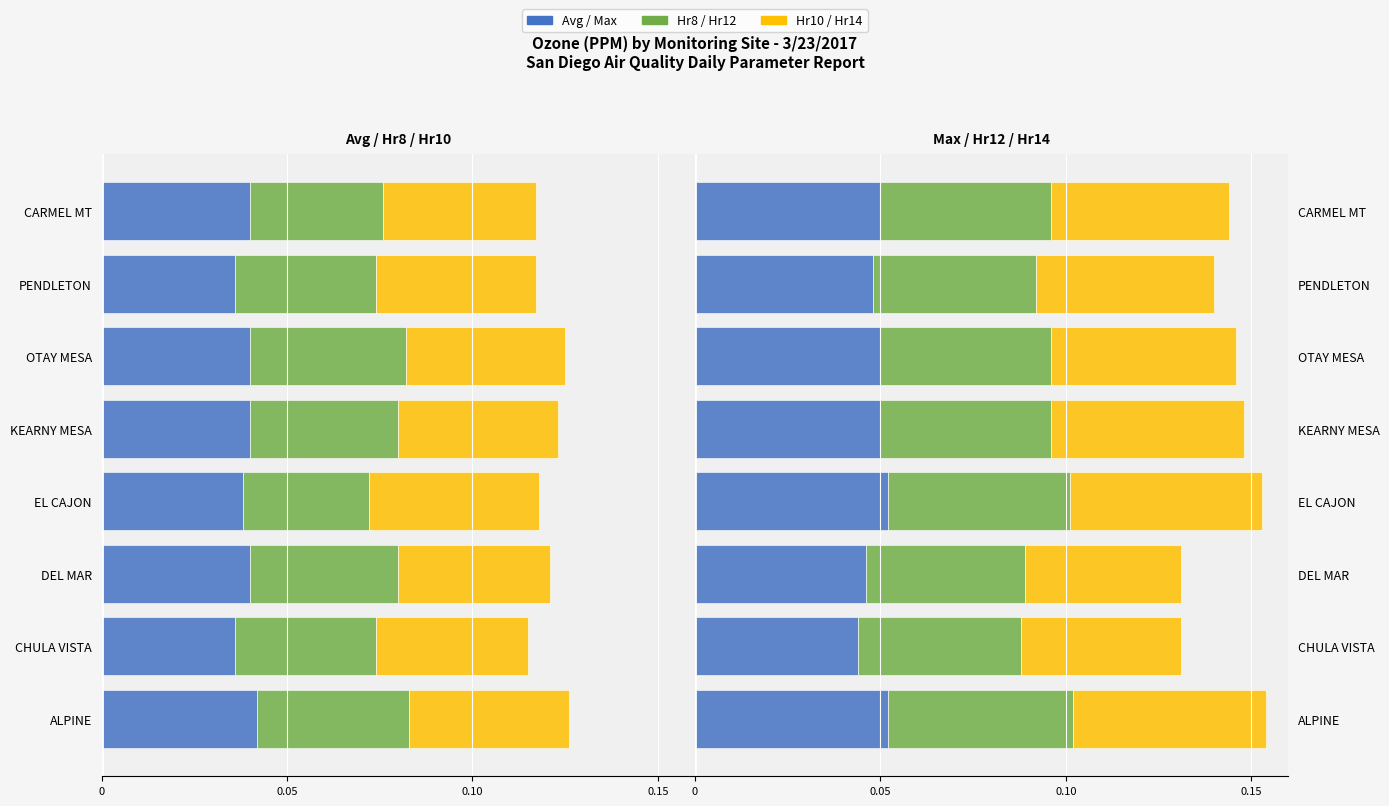

Between CHULA VISTA and EL CAJON, which series saw the biggest shift?

Hr14